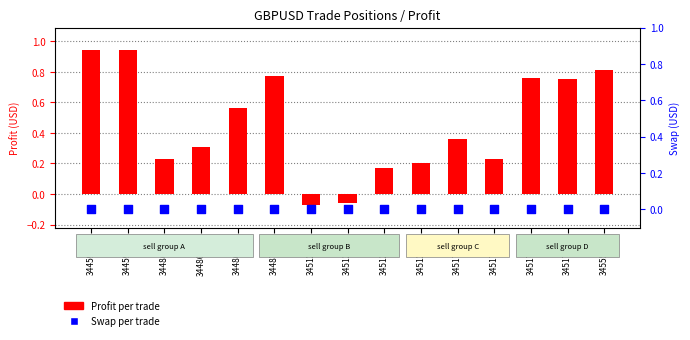

Which series reaches the minimum Y coordinate?

Profit